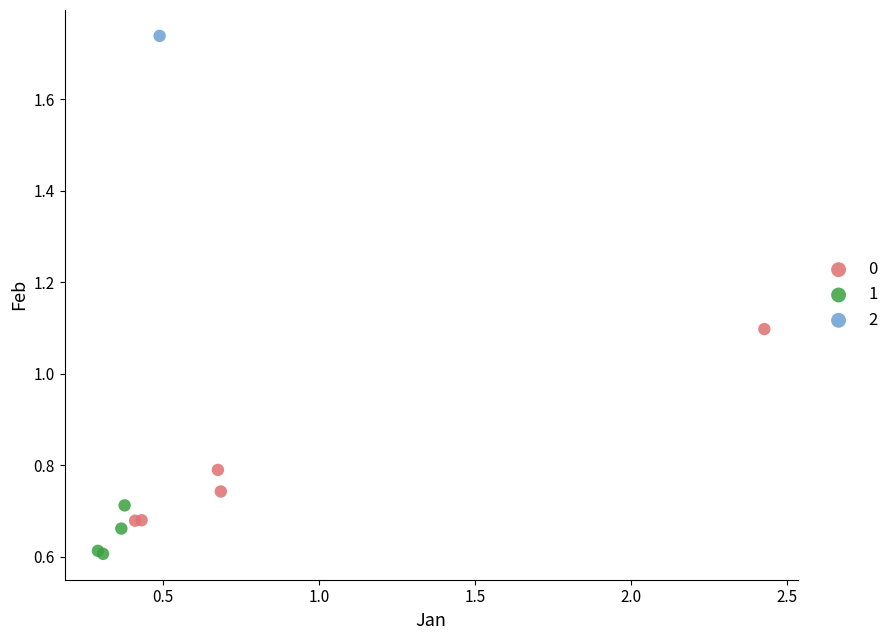

What are all the series names shown in the legend?

0, 1, 2